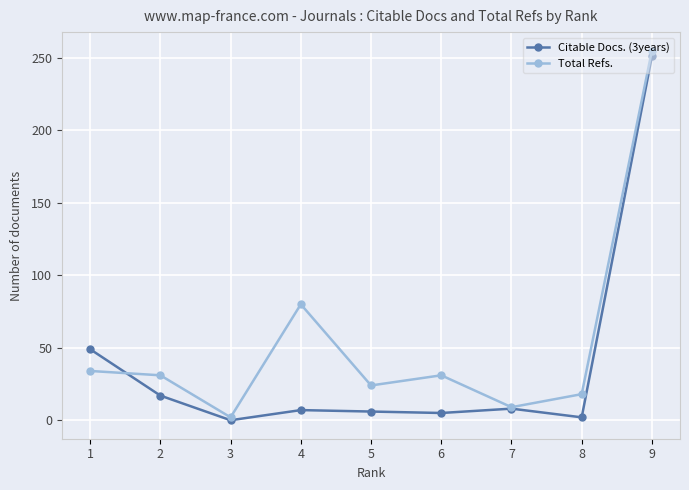

What is the sum of all Total Refs. values?

484